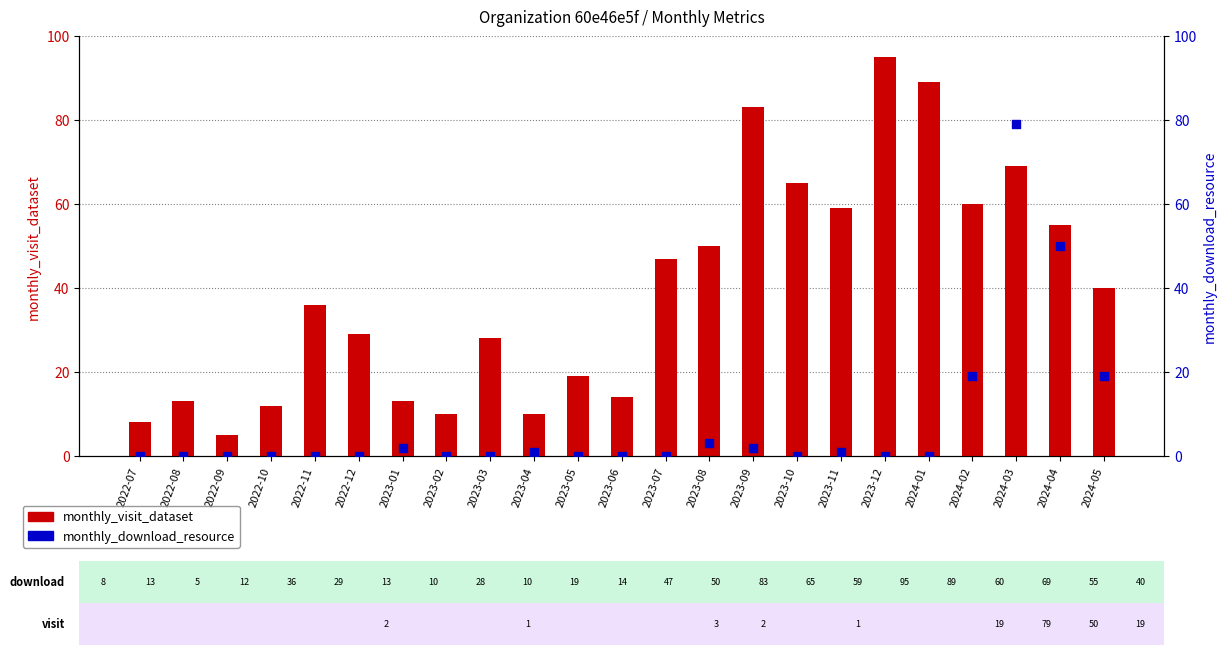

What is the total value across all series at 2024-01?

89